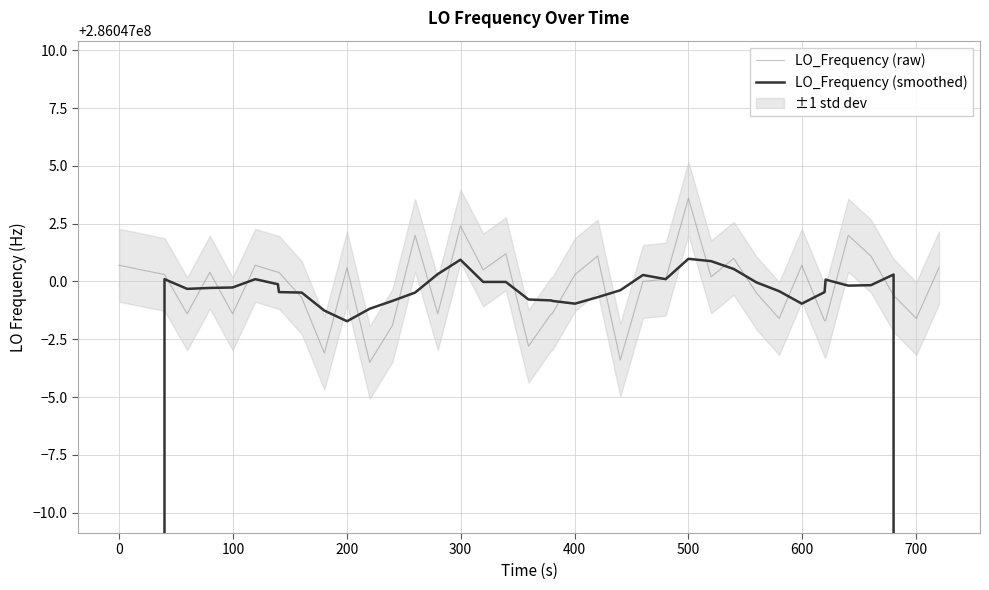

How many interior local peaks does the LO_Frequency (smoothed) series have?

7